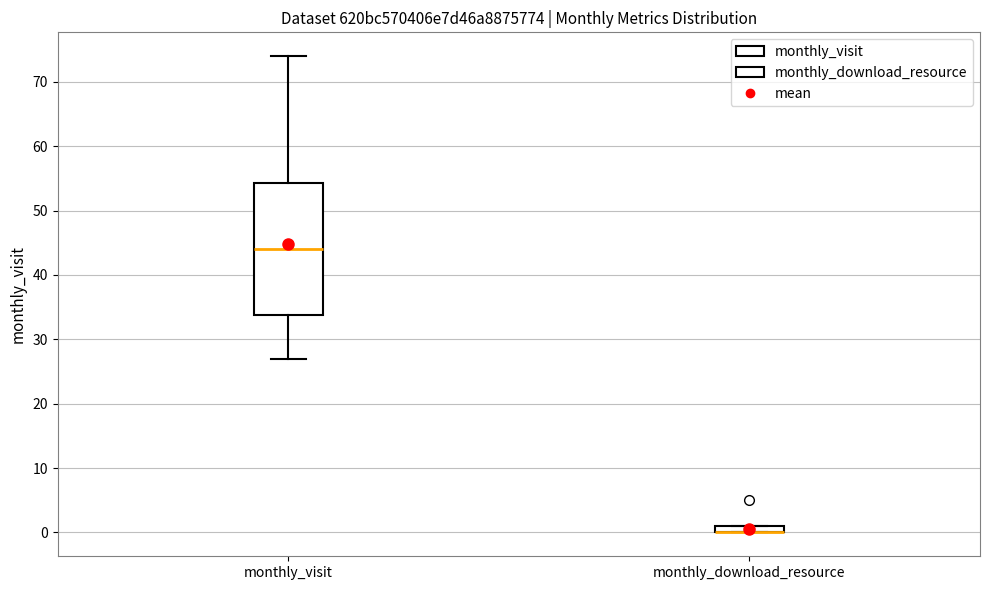

Comparing the boxes themselves (not the whiskers), which one is the tallest?

monthly_visit